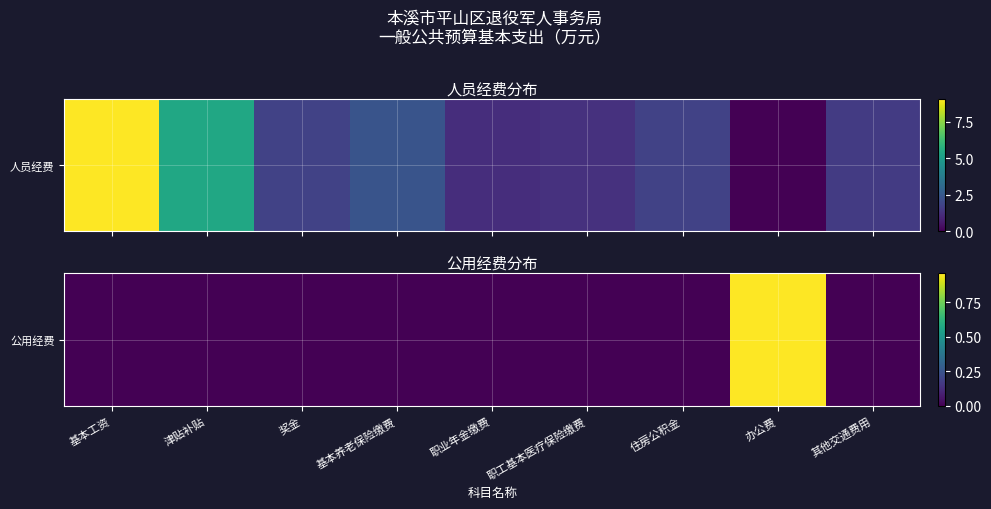

What is the difference between the maximum and second lowest values?

1.0